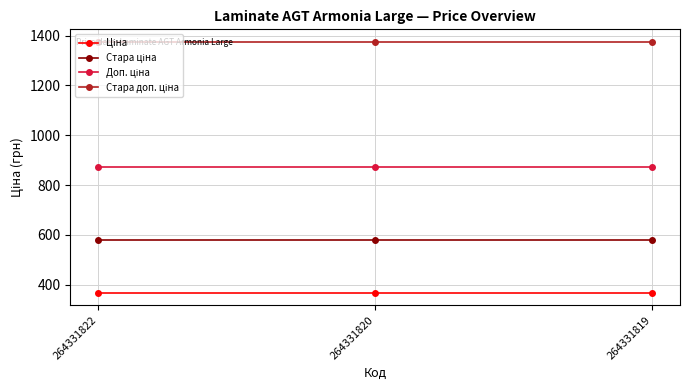

What is the spread (max minus min) of values at 264331820?

1007.7